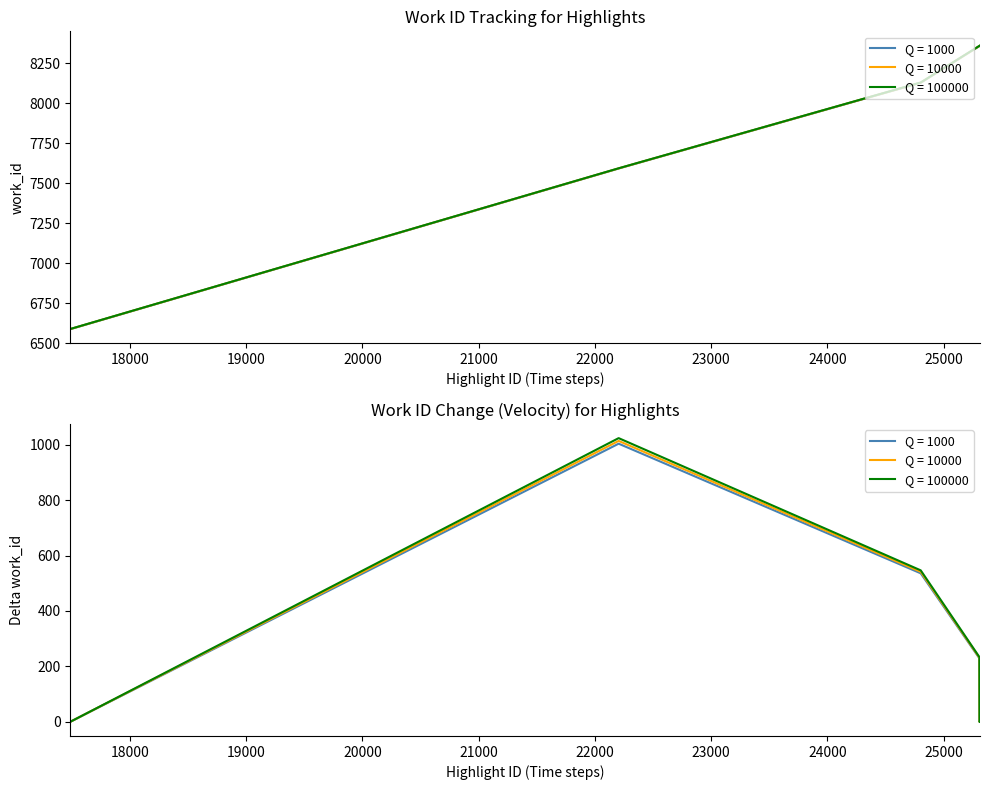

Reading left to right, list all the values displayed in this chart.

6588	7592	8128	8357	8357	8357	8359	8359